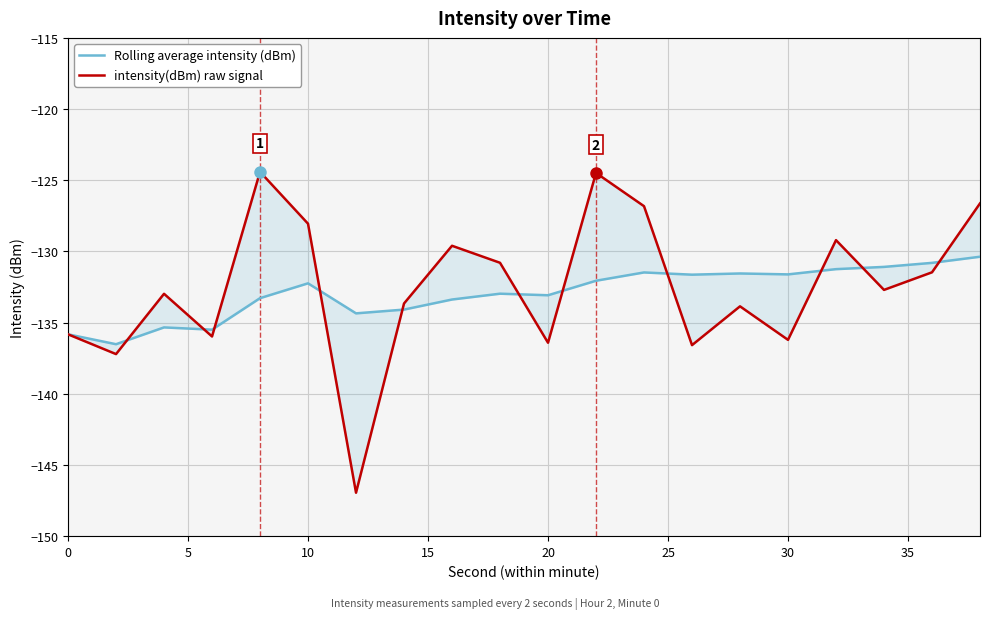

What is the maximum value for intensity(dBm) raw signal?

-124.4